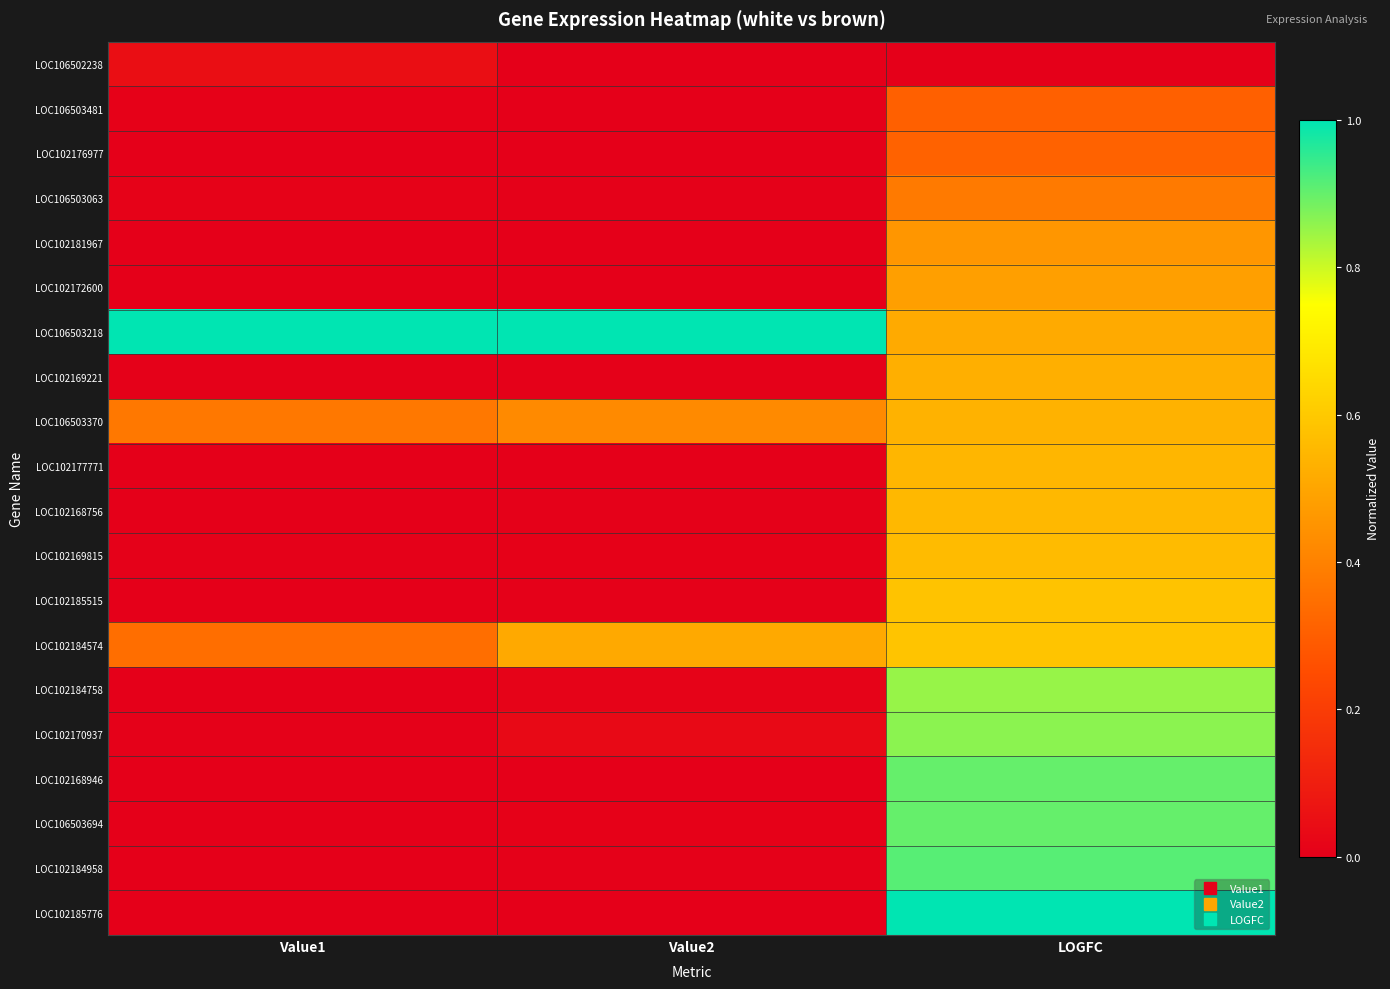

Reading left to right, transcribe all the data shown in this chart.

LOC106502238: Value1=0.0	Value2=0.0	LOGFC=0.0
LOC106503481: Value1=0.0	Value2=0.0	LOGFC=0.3
LOC102176977: Value1=0.0	Value2=0.0	LOGFC=0.3
LOC106503063: Value1=0.0	Value2=0.0	LOGFC=0.4
LOC102181967: Value1=0.0	Value2=0.0	LOGFC=0.5
LOC102172600: Value1=0.0	Value2=0.0	LOGFC=0.5
LOC106503218: Value1=1.0	Value2=1.0	LOGFC=0.5
LOC102169221: Value1=0.0	Value2=0.0	LOGFC=0.5
LOC106503370: Value1=0.4	Value2=0.4	LOGFC=0.5
LOC102177771: Value1=0.0	Value2=0.0	LOGFC=0.5
LOC102168756: Value1=0.0	Value2=0.0	LOGFC=0.6
LOC102169815: Value1=0.0	Value2=0.0	LOGFC=0.6
LOC102185515: Value1=0.0	Value2=0.0	LOGFC=0.6
LOC102184574: Value1=0.3	Value2=0.5	LOGFC=0.6
LOC102184758: Value1=0.0	Value2=0.0	LOGFC=0.9
LOC102170937: Value1=0.0	Value2=0.0	LOGFC=0.9
LOC102168946: Value1=0.0	Value2=0.0	LOGFC=0.9
LOC106503694: Value1=0.0	Value2=0.0	LOGFC=0.9
LOC102184958: Value1=0.0	Value2=0.0	LOGFC=0.9
LOC102185776: Value1=0.0	Value2=0.0	LOGFC=1.0